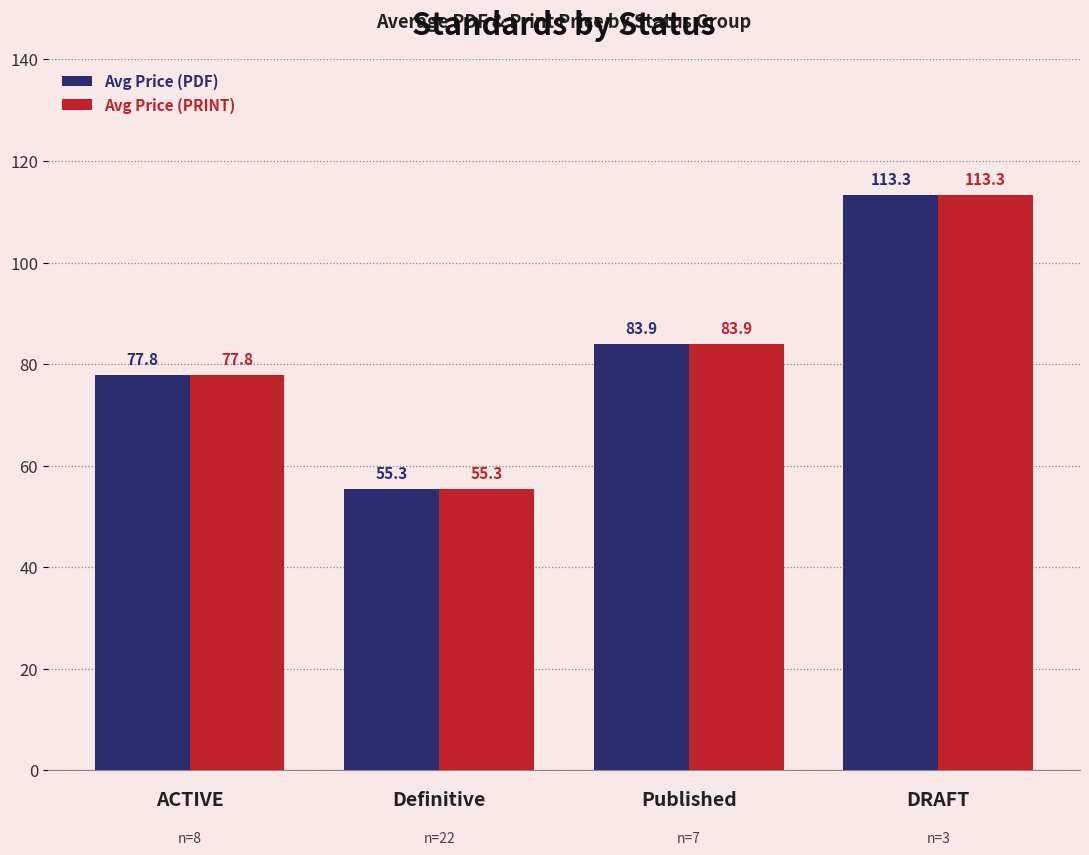

What is the lowest value of the Avg Price (PRINT) series?

55.3